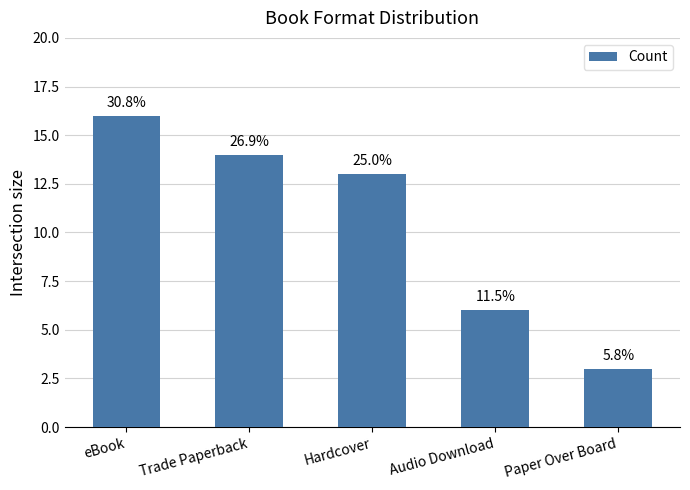

How many bars are there in total?

5